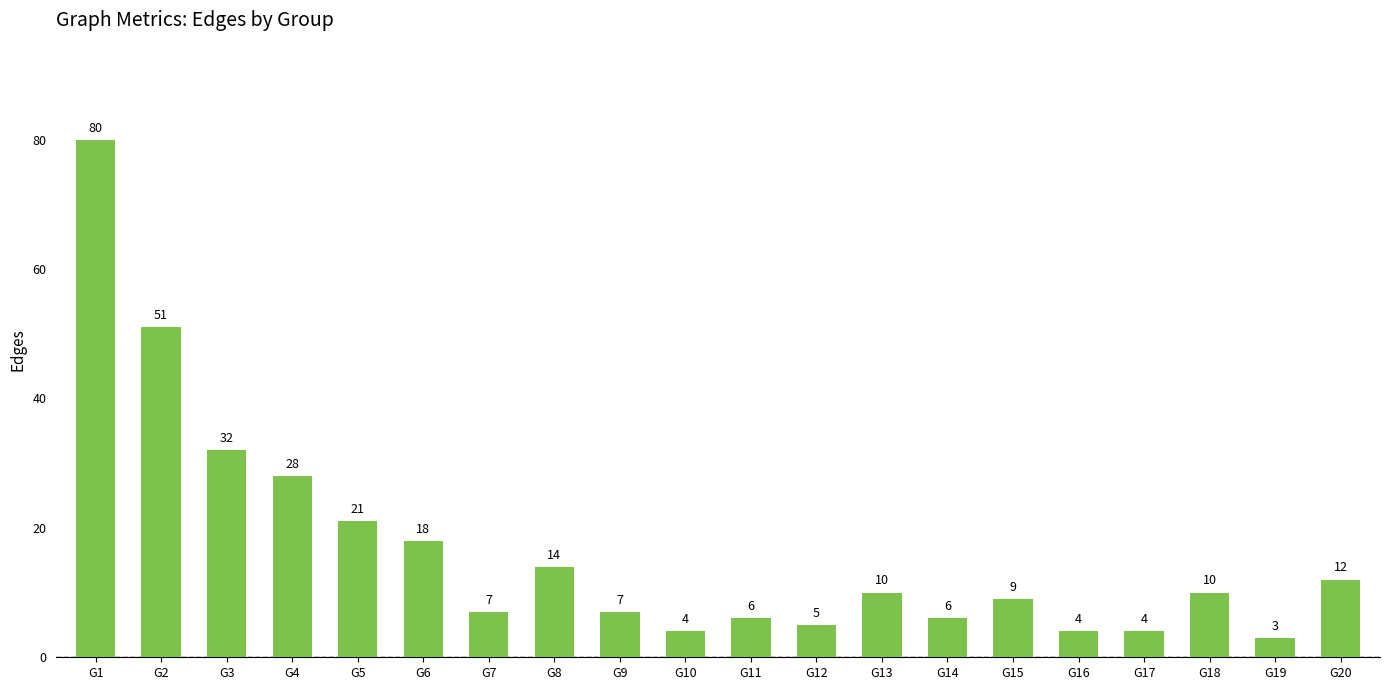

What is the smallest value displayed?

3